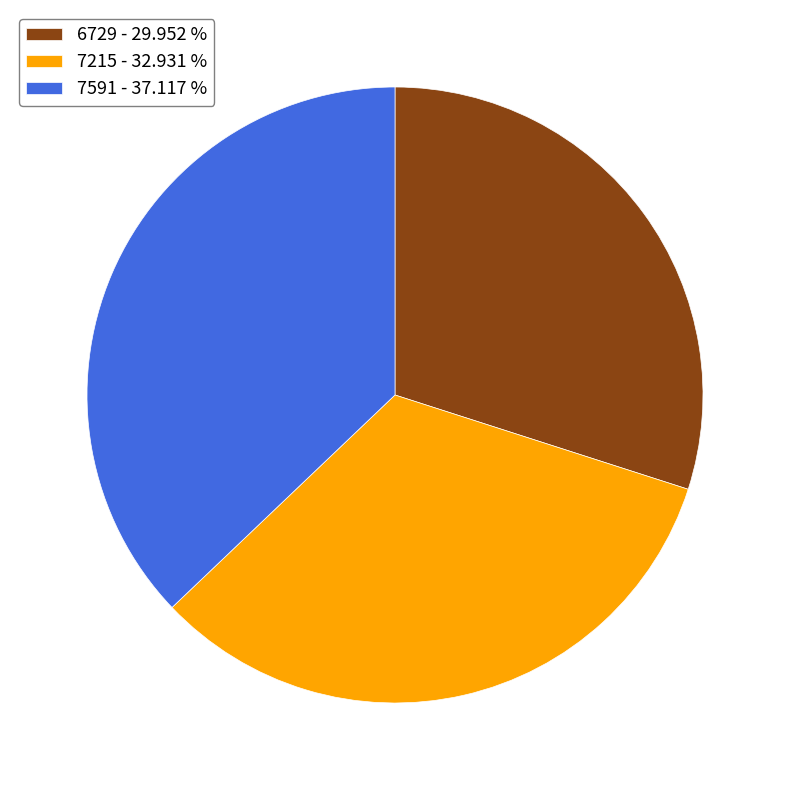

Approximately how many times larger is the value at 7215 - 32.931 % compared to 6729 - 29.952 %?

1.1